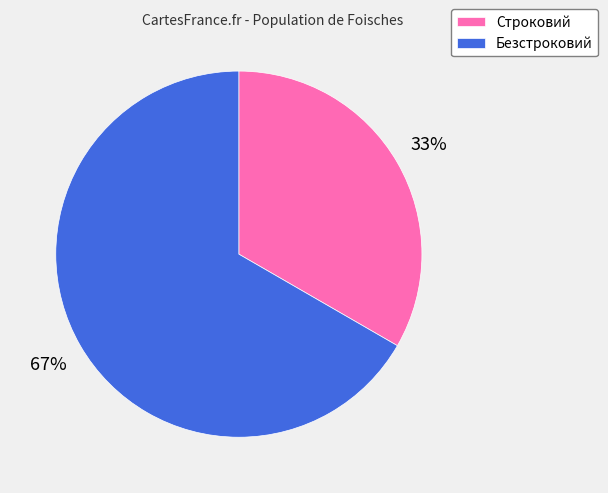

The Безстроковий slice represents 67% of the pie. True or false?

True